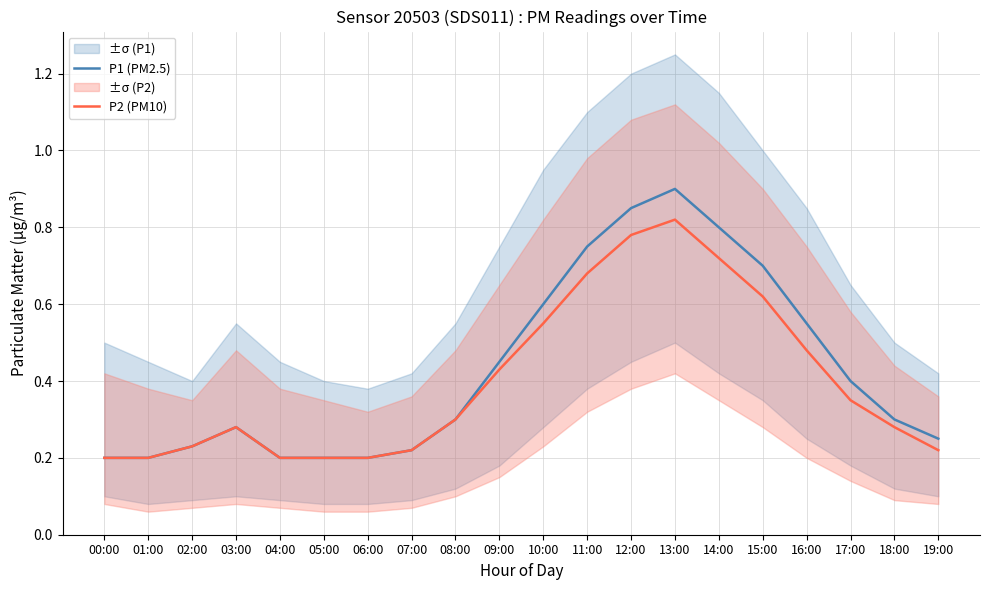

At which label is P2 (PM10) closest to 0?

00:00